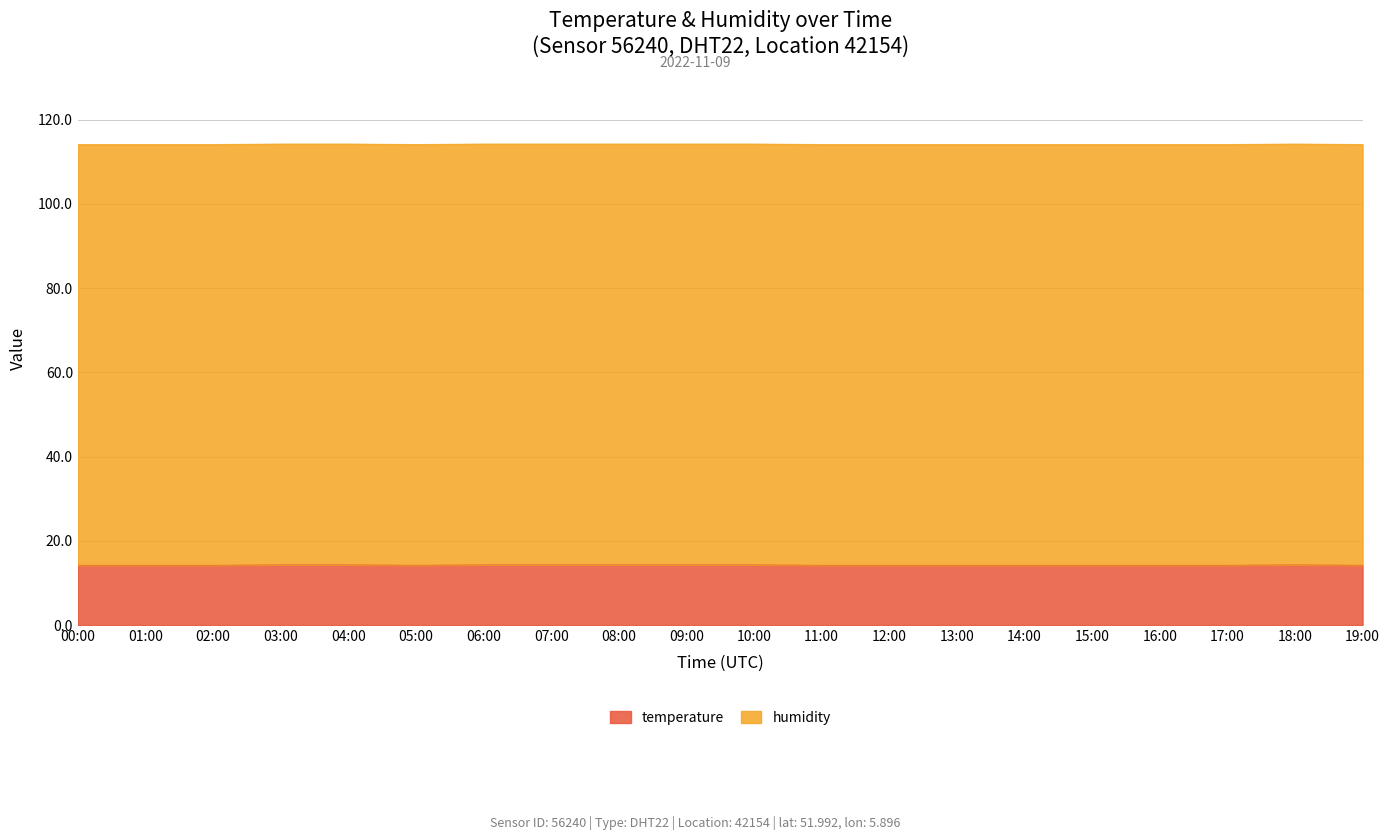

What is the label of the 3rd point from the right?

17:00